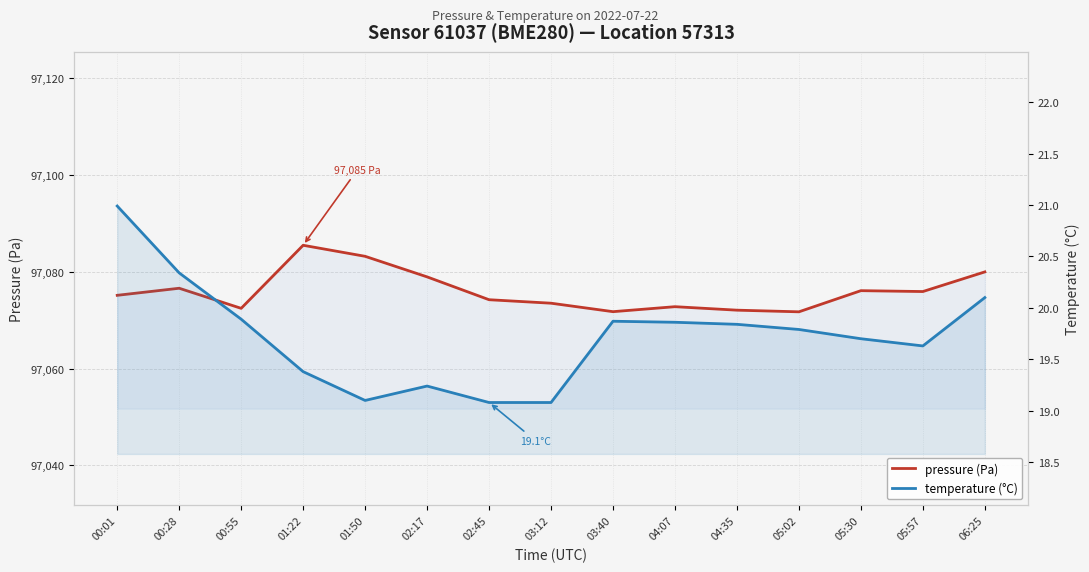

What is the maximum value shown in the chart?

97085.5